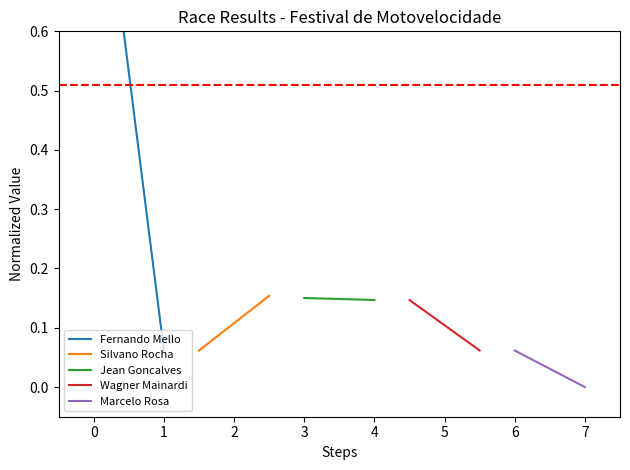

What is the total value across all series at 0?

0.4